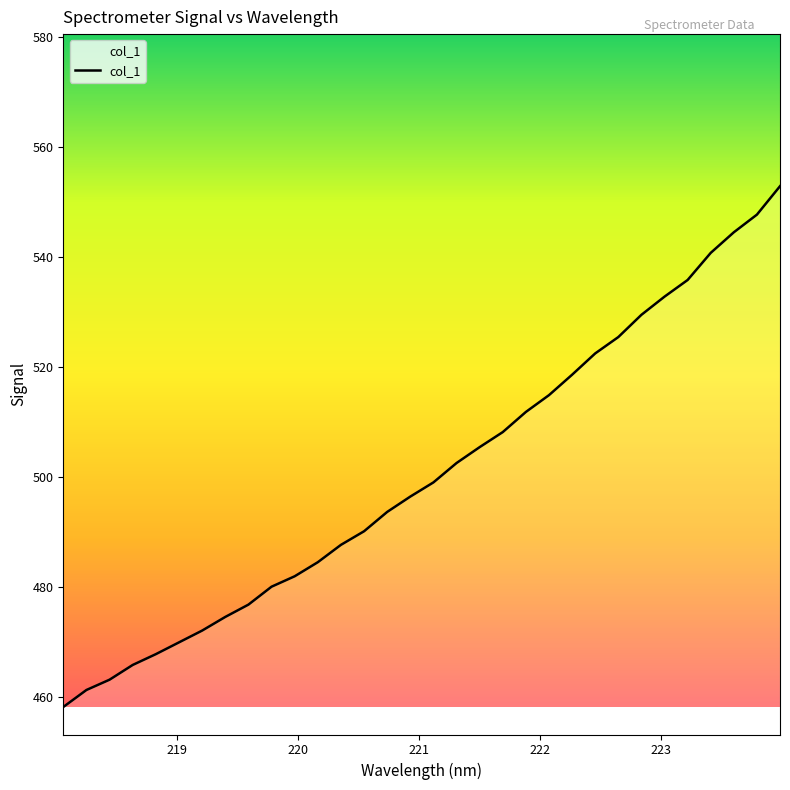

What is the minimum value shown in the chart?

458.3